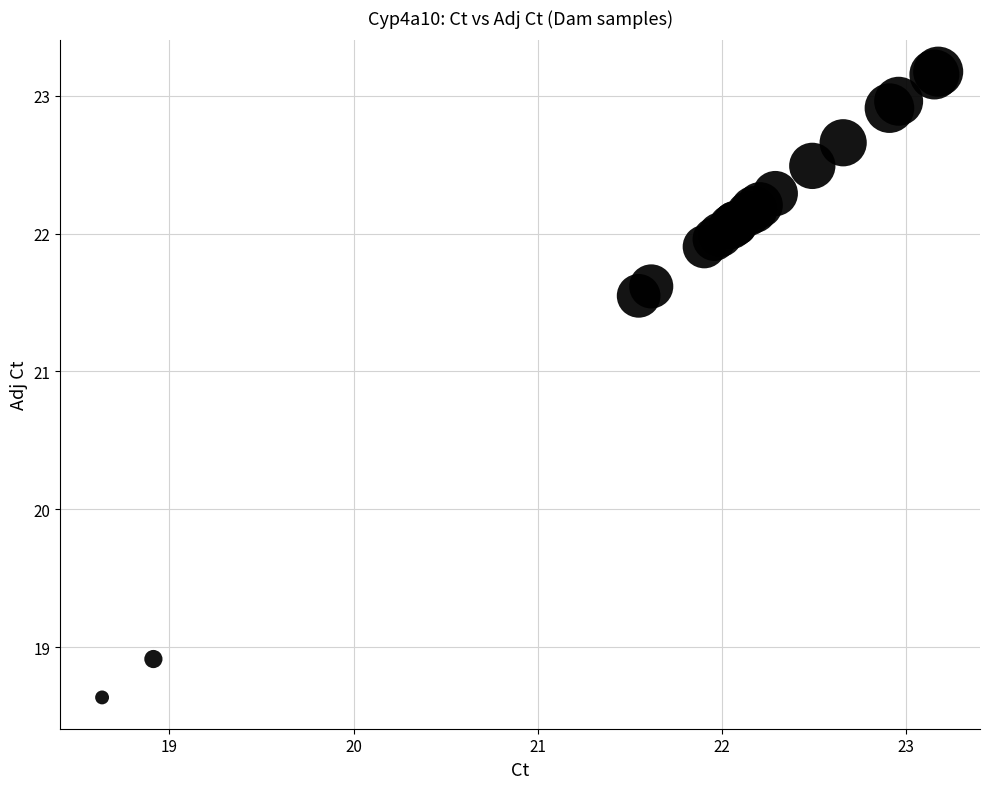

What Y value in the scatter plot is closest to 20?

18.9